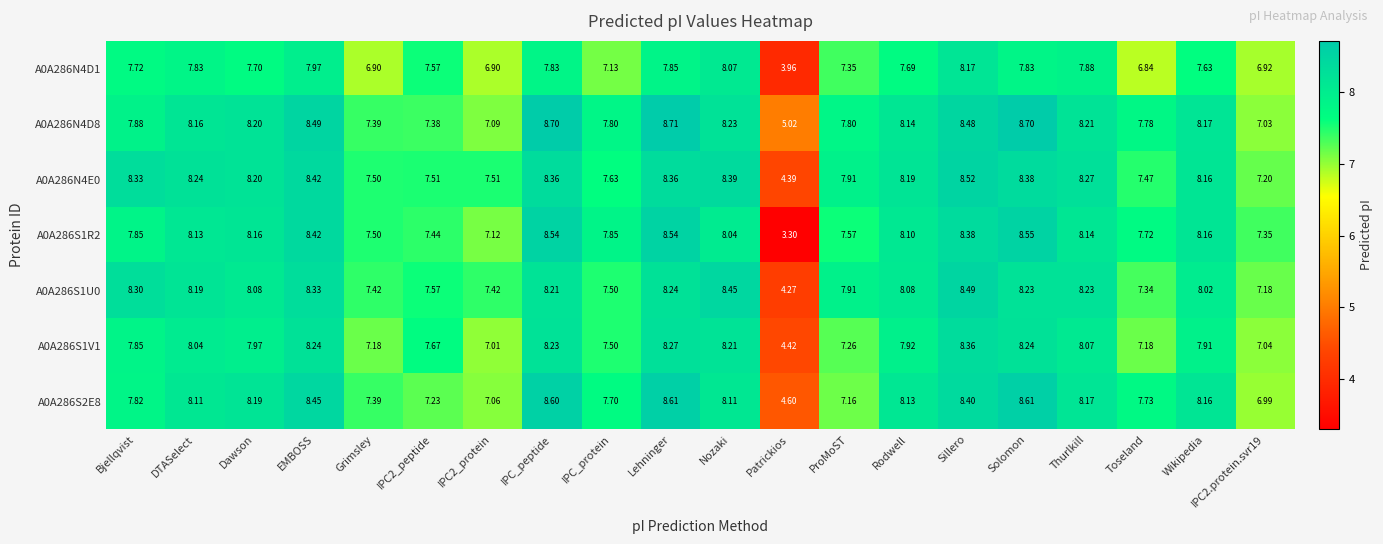

Which category has the lowest value in the A0A286N4E0 series?

Patrickios